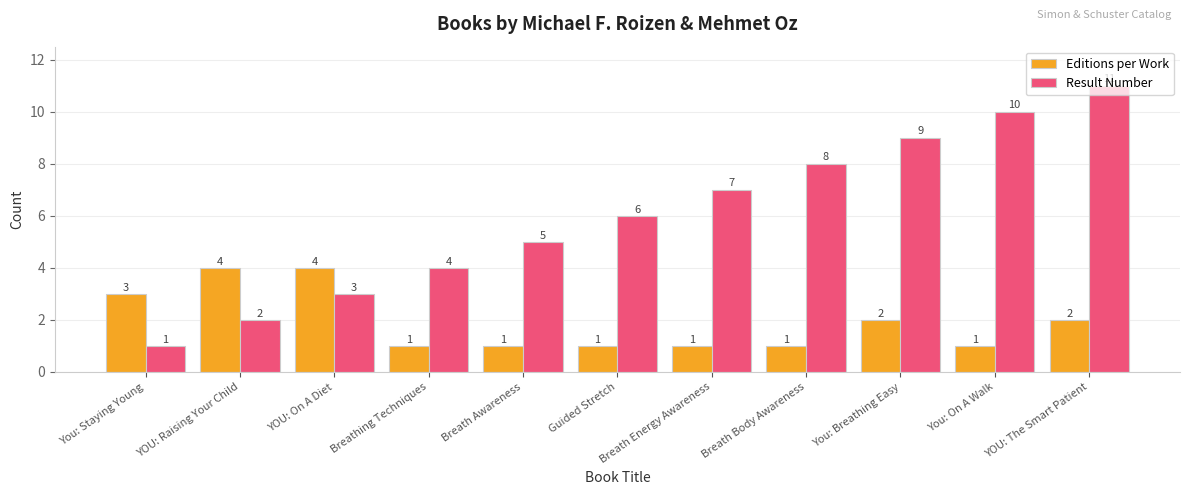

What position from the left is YOU: The Smart Patient?

11